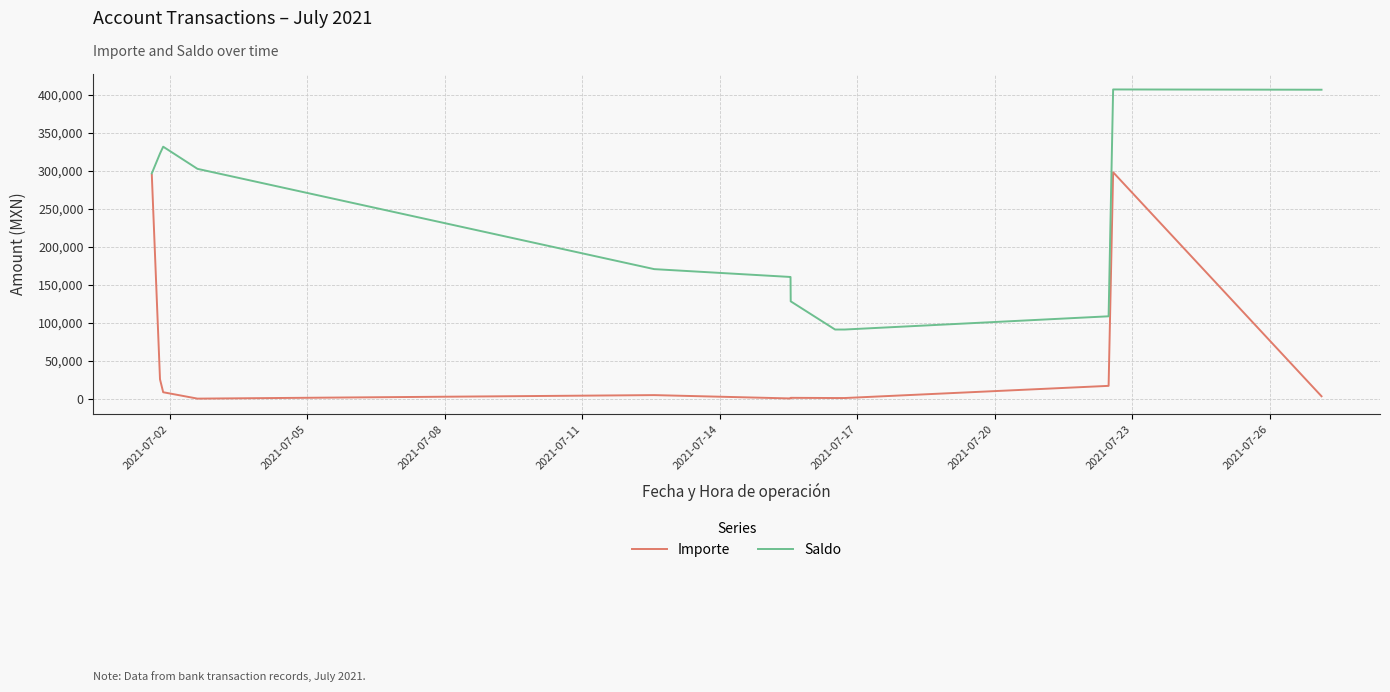

Which series has the largest total across all categories?

Saldo